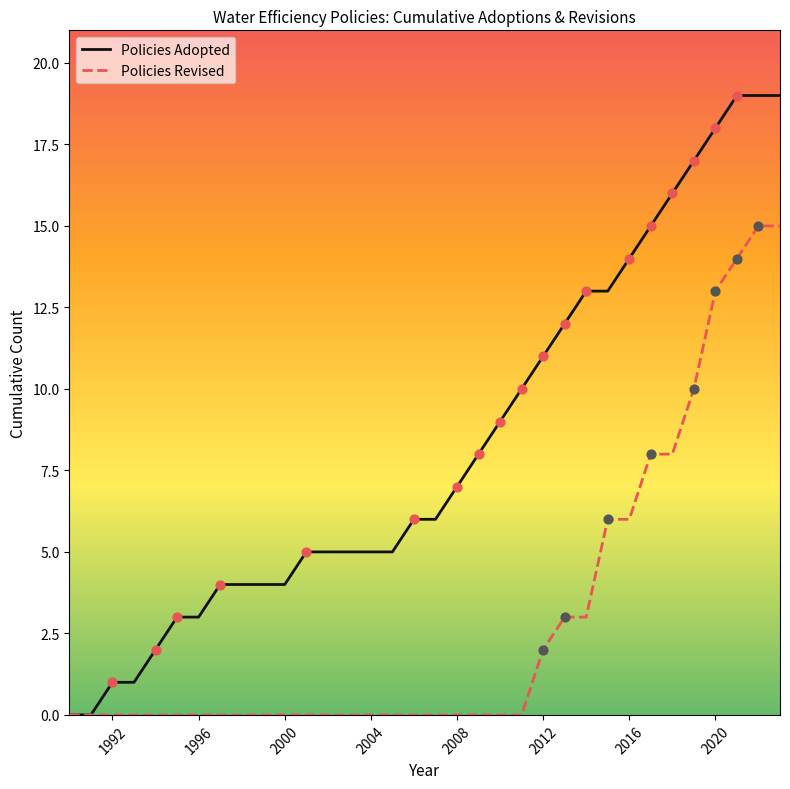

What are all the series names shown in the legend?

Policies Adopted, Policies Revised